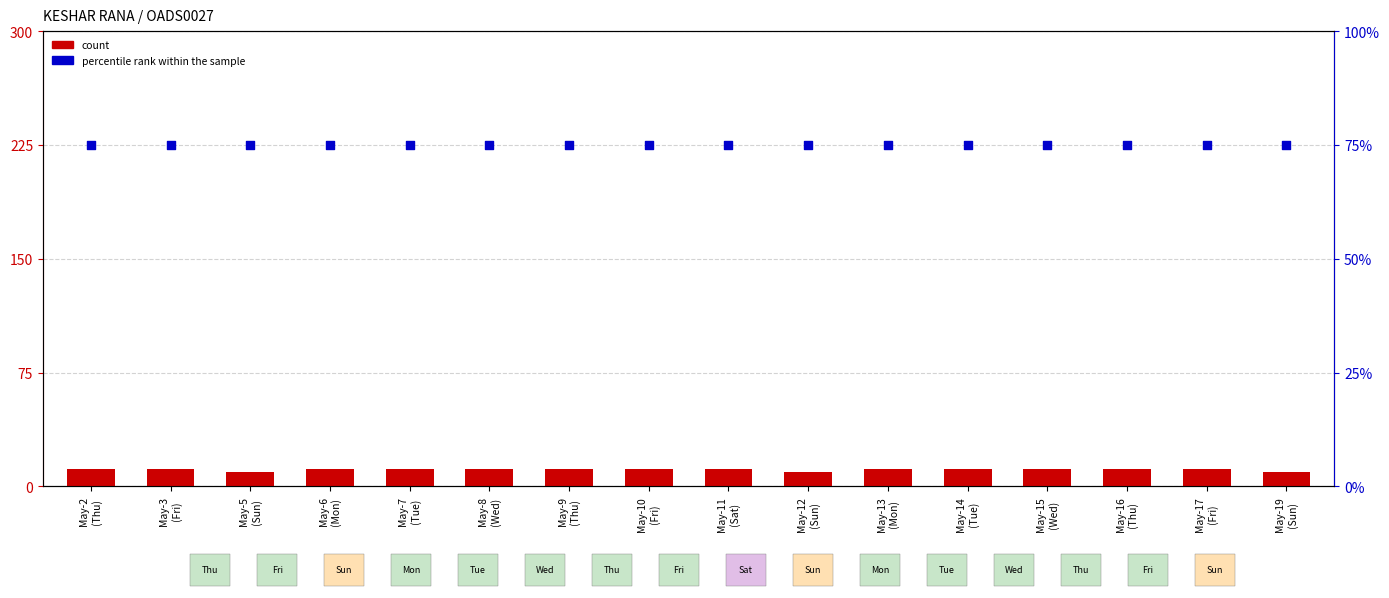

Which series contains the highest Y value?

percentile rank within the sample